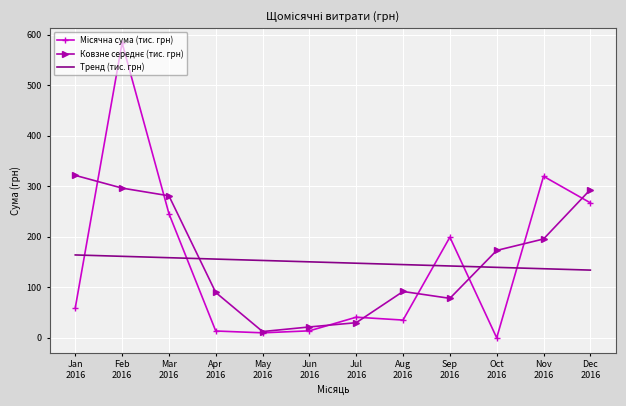

What is the highest value of the Тренд (тис. грн) series?

164.0